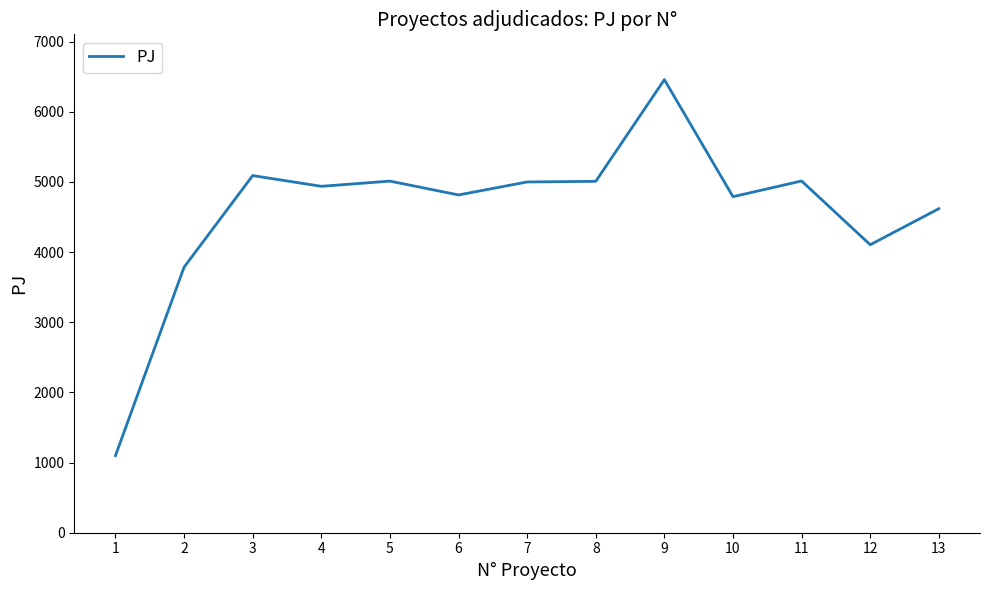

Does the chart have visible grid lines?

No